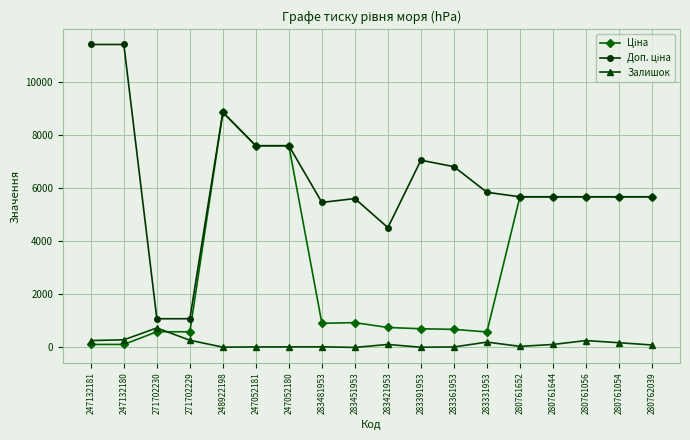

What is the maximum value shown in the chart?

11410.0